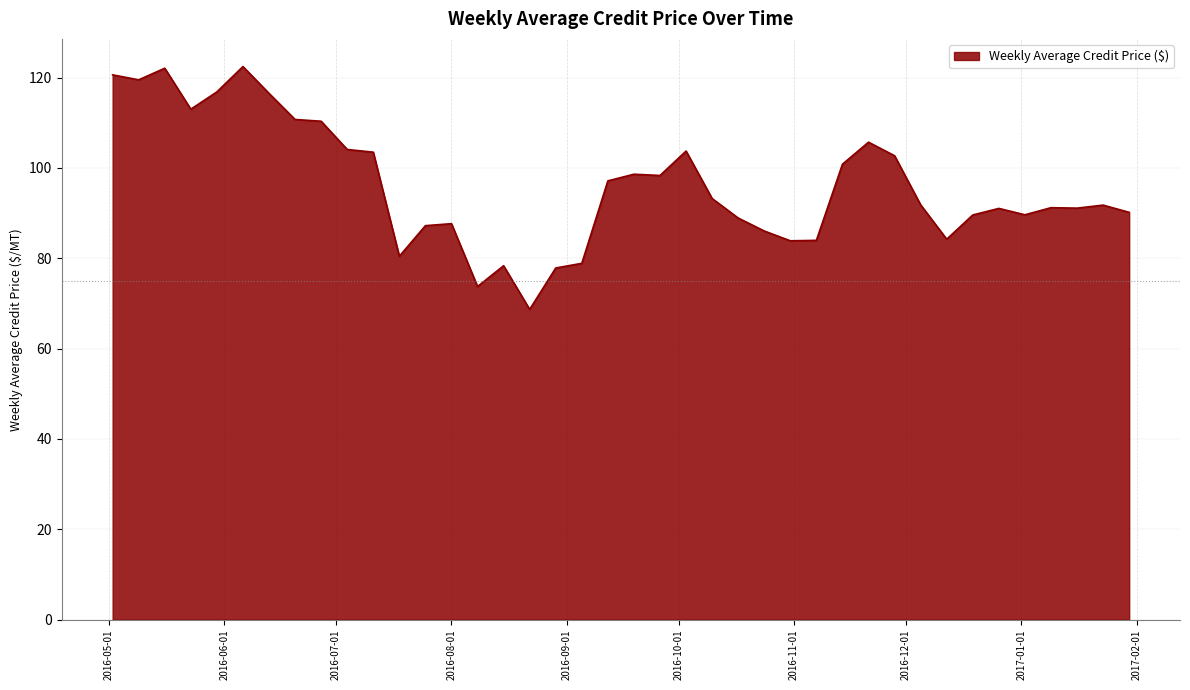

What is the difference between the maximum and minimum values?

53.8